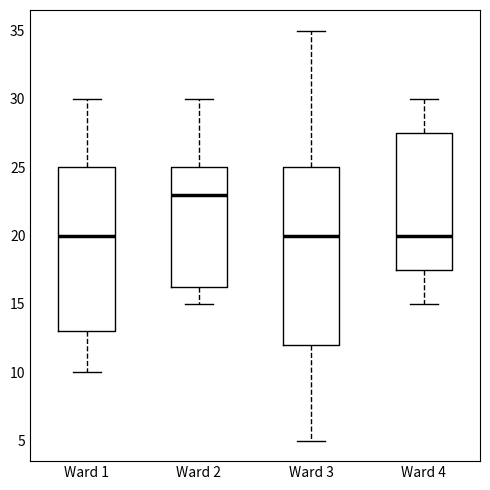

Which box's median line is the highest?

Ward 2